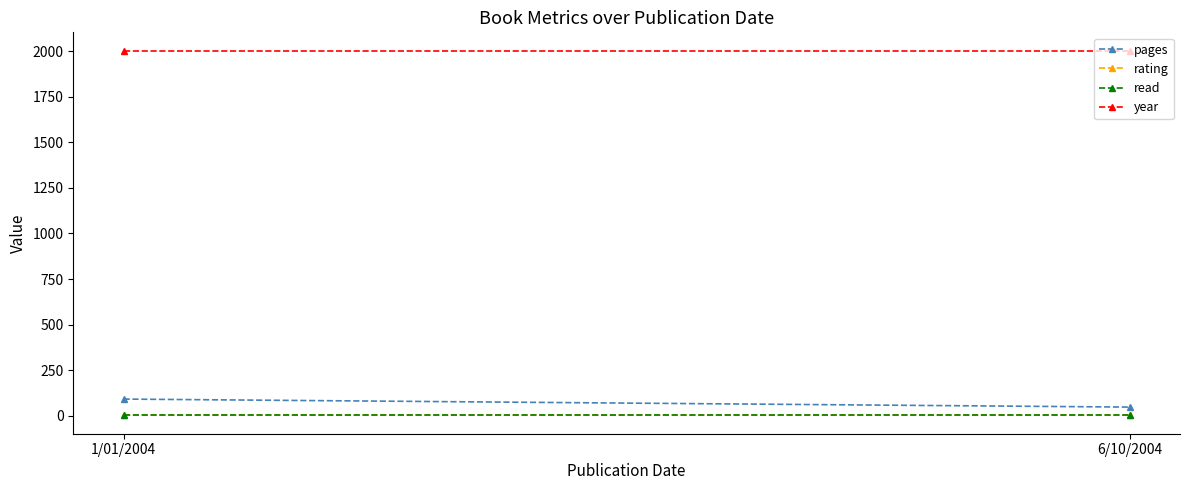

What is the sum of the rating values at 6/10/2004 and 1/01/2004?

10